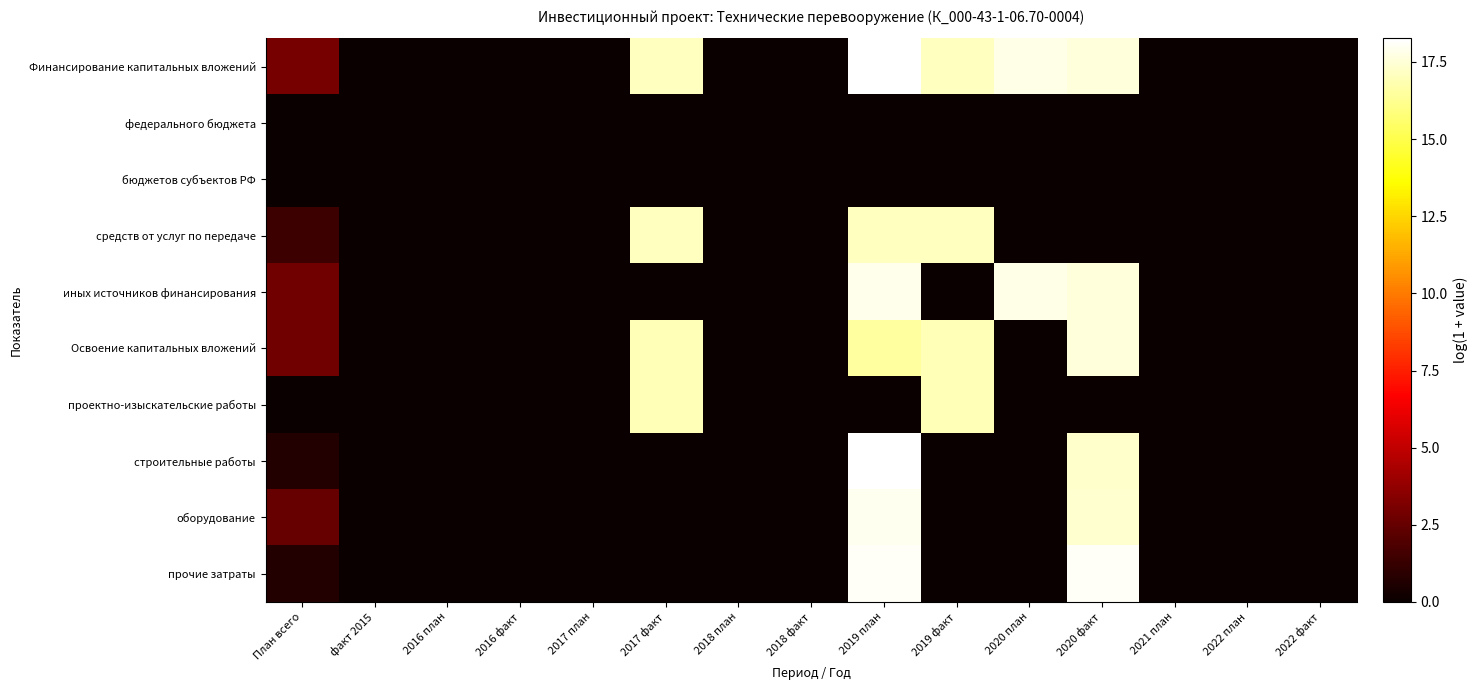

Reading left to right, what are all the values shown in this chart?

Финансирование капитальных вложений: План всего=3.0	факт 2015=0.0	2016 план=0.0	2016 факт=0.0	2017 план=0.0	2017 факт=17.1	2018 план=0.0	2018 факт=0.0	2019 план=18.3	2019 факт=17.1	2020 план=17.8	2020 факт=17.6	2021 план=0.0	2022 план=0.0	2022 факт=0.0
федерального бюджета: План всего=0.0	факт 2015=0.0	2016 план=0.0	2016 факт=0.0	2017 план=0.0	2017 факт=0.0	2018 план=0.0	2018 факт=0.0	2019 план=0.0	2019 факт=0.0	2020 план=0.0	2020 факт=0.0	2021 план=0.0	2022 план=0.0	2022 факт=0.0
бюджетов субъектов РФ: План всего=0.0	факт 2015=0.0	2016 план=0.0	2016 факт=0.0	2017 план=0.0	2017 факт=0.0	2018 план=0.0	2018 факт=0.0	2019 план=0.0	2019 факт=0.0	2020 план=0.0	2020 факт=0.0	2021 план=0.0	2022 план=0.0	2022 факт=0.0
средств от услуг по передаче: План всего=1.4	факт 2015=0.0	2016 план=0.0	2016 факт=0.0	2017 план=0.0	2017 факт=17.1	2018 план=0.0	2018 факт=0.0	2019 план=17.1	2019 факт=17.1	2020 план=0.0	2020 факт=0.0	2021 план=0.0	2022 план=0.0	2022 факт=0.0
иных источников финансирования: План всего=2.8	факт 2015=0.0	2016 план=0.0	2016 факт=0.0	2017 план=0.0	2017 факт=0.0	2018 план=0.0	2018 факт=0.0	2019 план=17.9	2019 факт=0.0	2020 план=17.8	2020 факт=17.6	2021 план=0.0	2022 план=0.0	2022 факт=0.0
Освоение капитальных вложений: План всего=2.8	факт 2015=0.0	2016 план=0.0	2016 факт=0.0	2017 план=0.0	2017 факт=16.9	2018 план=0.0	2018 факт=0.0	2019 план=16.5	2019 факт=16.9	2020 план=0.0	2020 факт=17.6	2021 план=0.0	2022 план=0.0	2022 факт=0.0
проектно-изыскательские работы: План всего=0.0	факт 2015=0.0	2016 план=0.0	2016 факт=0.0	2017 план=0.0	2017 факт=16.9	2018 план=0.0	2018 факт=0.0	2019 план=0.0	2019 факт=16.9	2020 план=0.0	2020 факт=0.0	2021 план=0.0	2022 план=0.0	2022 факт=0.0
строительные работы: План всего=0.7	факт 2015=0.0	2016 план=0.0	2016 факт=0.0	2017 план=0.0	2017 факт=0.0	2018 план=0.0	2018 факт=0.0	2019 план=18.3	2019 факт=0.0	2020 план=0.0	2020 факт=17.3	2021 план=0.0	2022 план=0.0	2022 факт=0.0
оборудование: План всего=2.6	факт 2015=0.0	2016 план=0.0	2016 факт=0.0	2017 план=0.0	2017 факт=0.0	2018 план=0.0	2018 факт=0.0	2019 план=17.9	2019 факт=0.0	2020 план=0.0	2020 факт=17.4	2021 план=0.0	2022 план=0.0	2022 факт=0.0
прочие затраты: План всего=0.7	факт 2015=0.0	2016 план=0.0	2016 факт=0.0	2017 план=0.0	2017 факт=0.0	2018 план=0.0	2018 факт=0.0	2019 план=18.1	2019 факт=0.0	2020 план=0.0	2020 факт=18.1	2021 план=0.0	2022 план=0.0	2022 факт=0.0